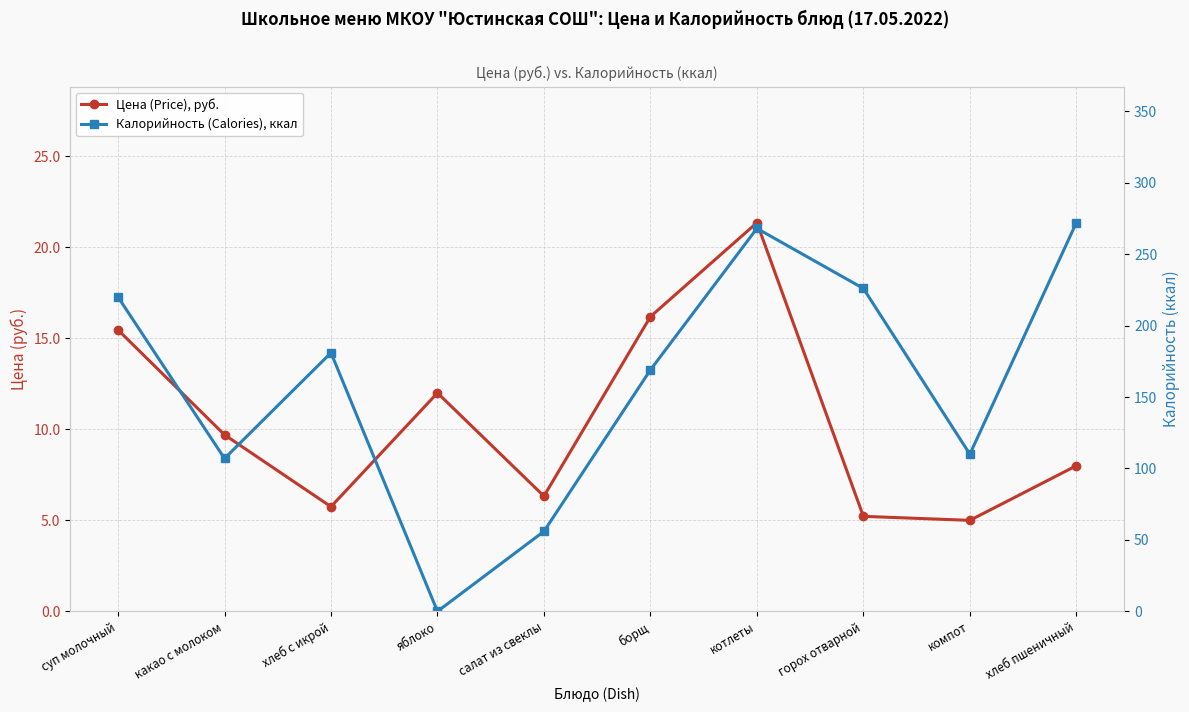

At which category is the sum across all series the highest?

котлеты